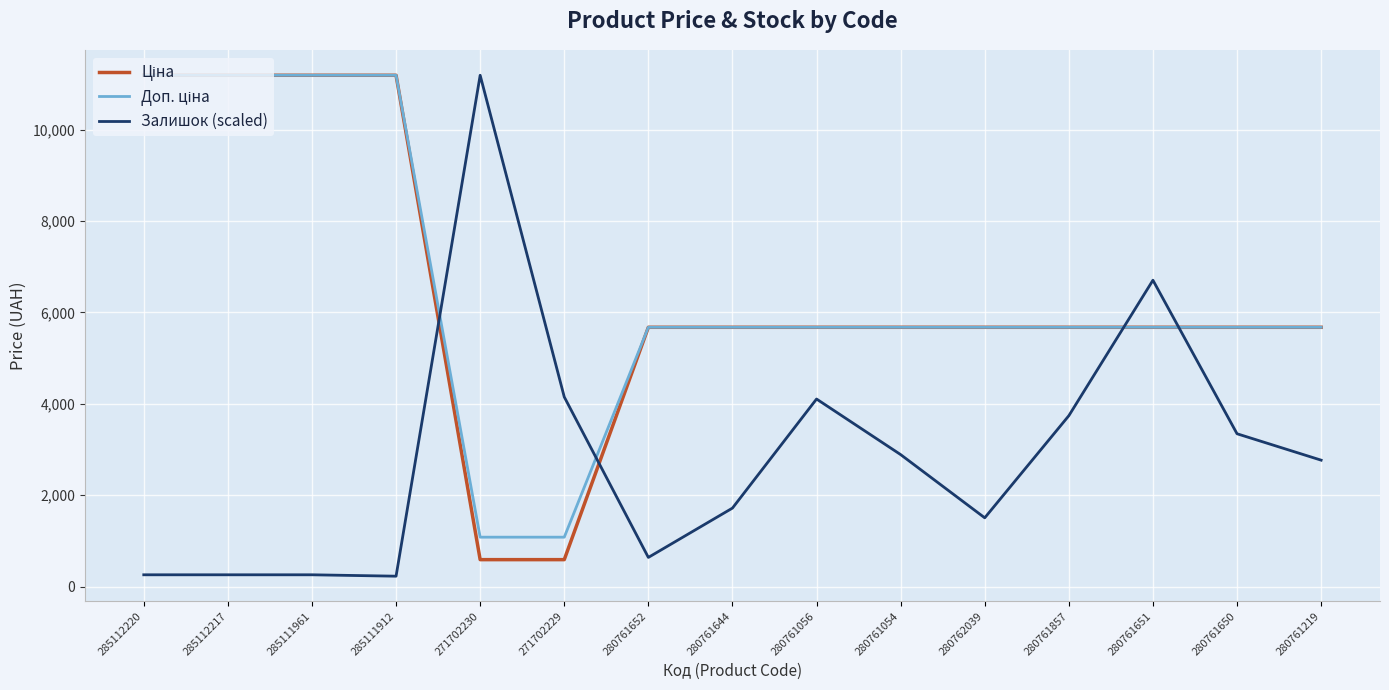

At how many categories does at least one series exceed 1766?

15